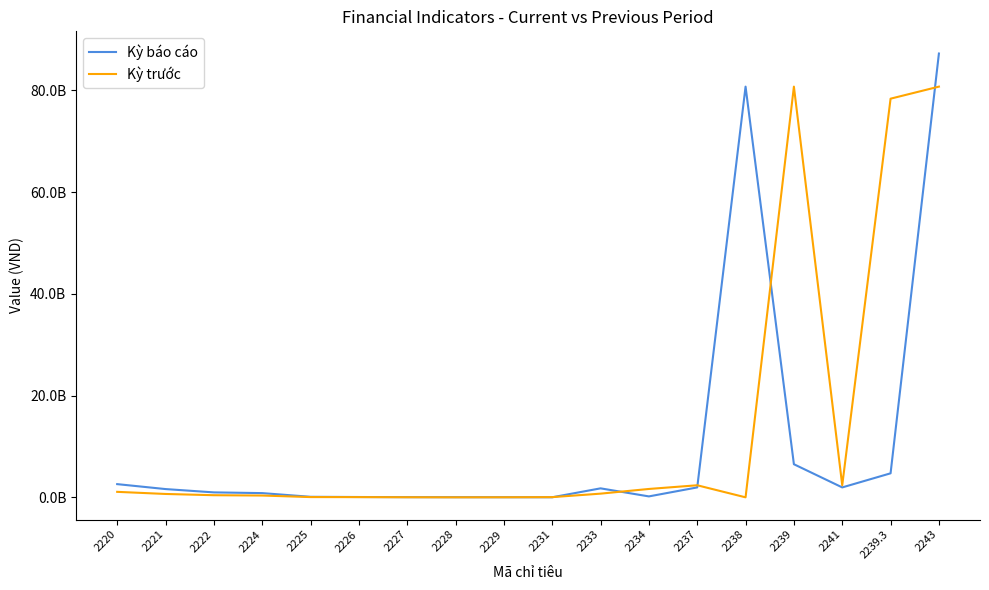

Is the value of Kỳ báo cáo at 2226 greater than the value of Kỳ trước at 2220?

No